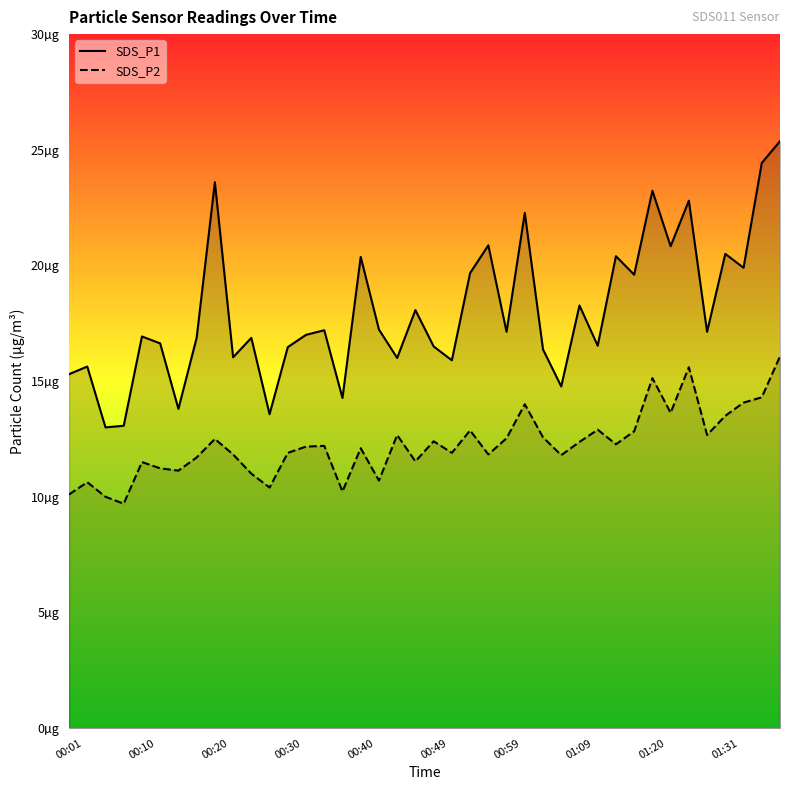

The SDS_P1 series shows 7.4 at 29. True or false?

False